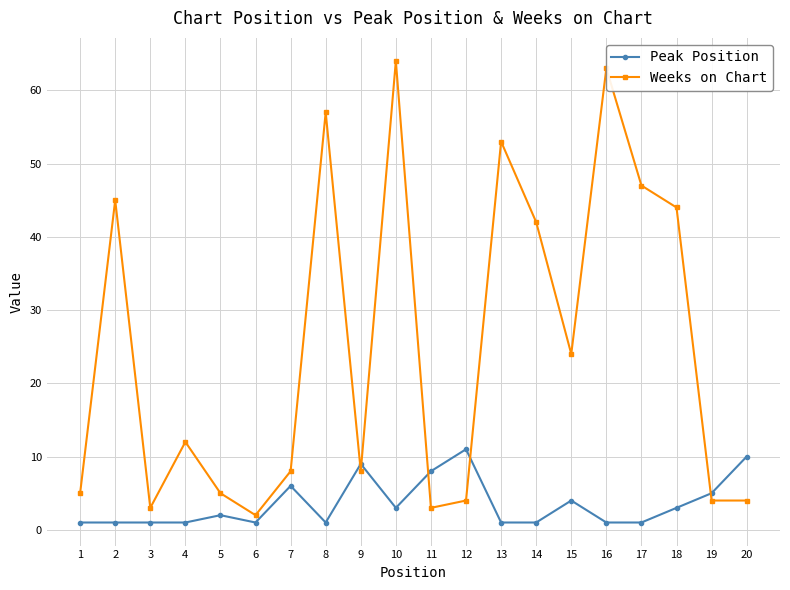

At which category does Weeks on Chart reach its first local peak?

2